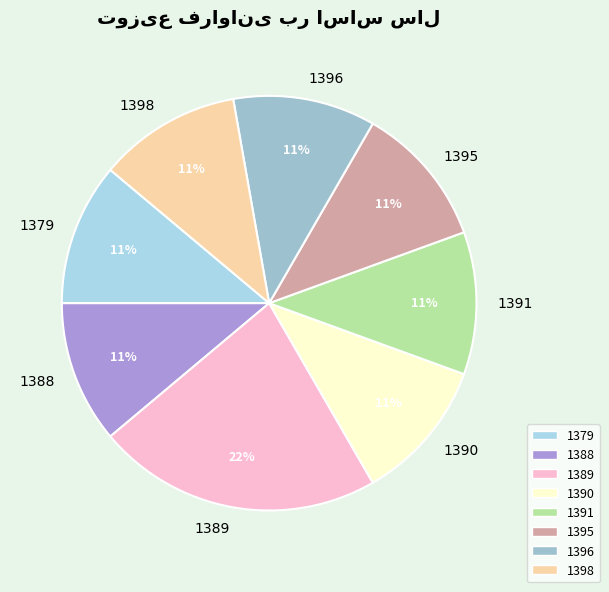

Is there a majority slice in this chart?

No